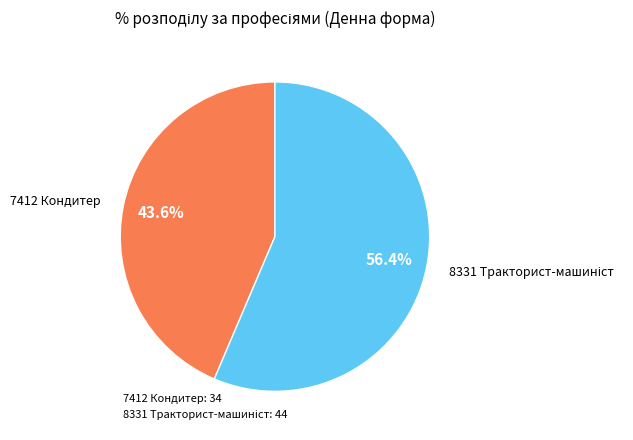

What is the smallest slice in the pie chart?

7412 Кондитер